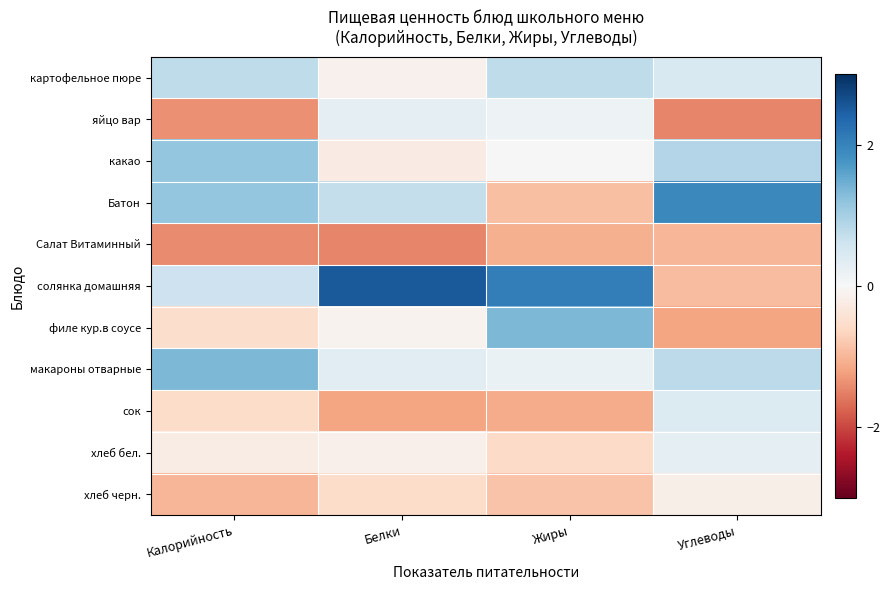

Reading left to right, extract all data points from this chart.

картофельное пюре: Калорийность=0.8	Белки=-0.1	Жиры=0.8	Углеводы=0.5
яйцо вар: Калорийность=-1.4	Белки=0.3	Жиры=0.1	Углеводы=-1.5
какао: Калорийность=1.2	Белки=-0.2	Жиры=-0.0	Углеводы=0.9
Батон: Калорийность=1.2	Белки=0.7	Жиры=-0.9	Углеводы=1.9
Салат Витаминный: Калорийность=-1.4	Белки=-1.5	Жиры=-1.1	Углеводы=-1.0
солянка домашняя: Калорийность=0.6	Белки=2.5	Жиры=2.1	Углеводы=-0.9
филе кур.в соусе: Калорийность=-0.5	Белки=-0.1	Жиры=1.4	Углеводы=-1.2
макароны отварные: Калорийность=1.3	Белки=0.3	Жиры=0.2	Углеводы=0.8
сок: Калорийность=-0.6	Белки=-1.2	Жиры=-1.1	Углеводы=0.4
хлеб бел.: Калорийность=-0.2	Белки=-0.2	Жиры=-0.6	Углеводы=0.3
хлеб черн.: Калорийность=-1.0	Белки=-0.6	Жиры=-0.8	Углеводы=-0.2